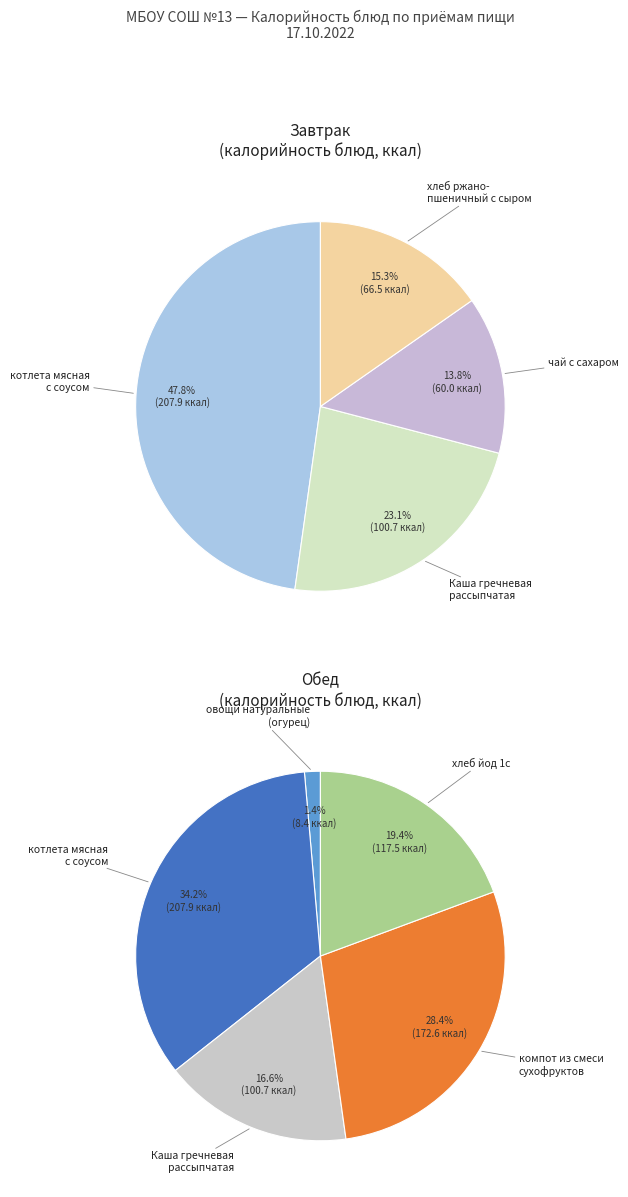

Which category has the biggest portion of the pie?

котлета мясная с соусом (Завтрак)